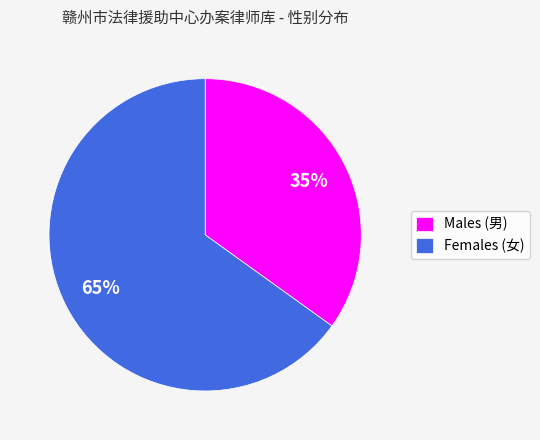

The Males (男) slice represents 43% of the pie. True or false?

False